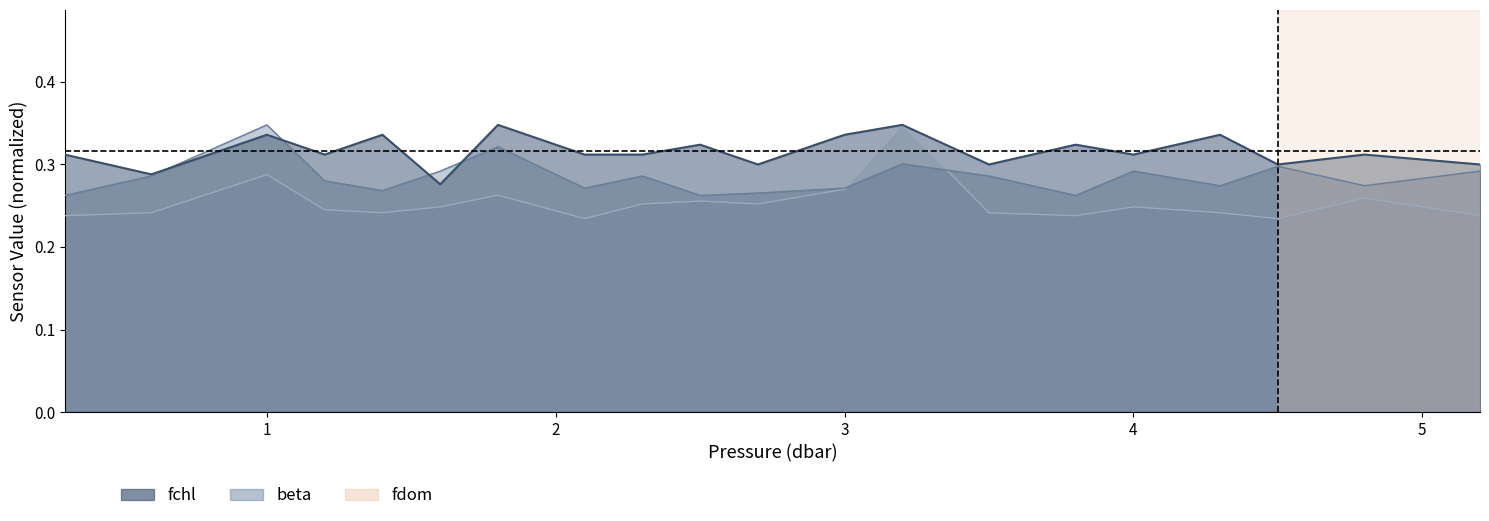

The fchl series shows 0.3 at 2.1. True or false?

True